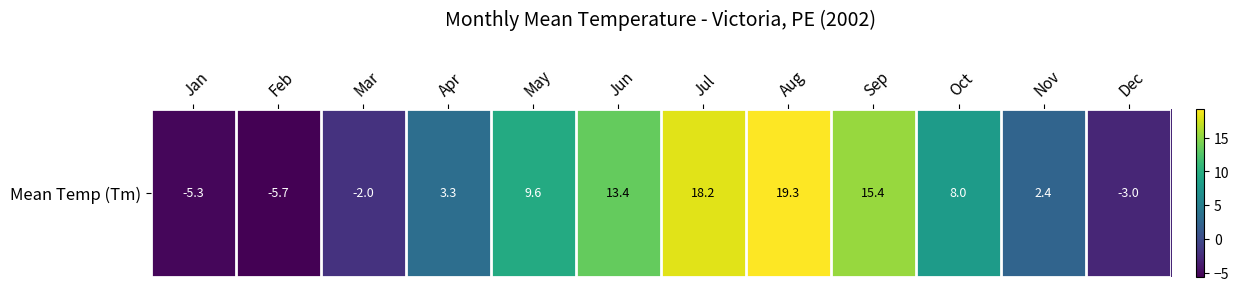

What is the greatest value displayed?

19.3